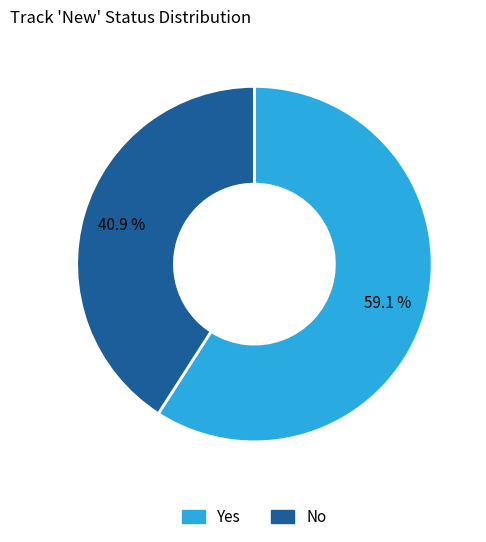

Approximately how many times larger is the value at Yes compared to No?

1.4